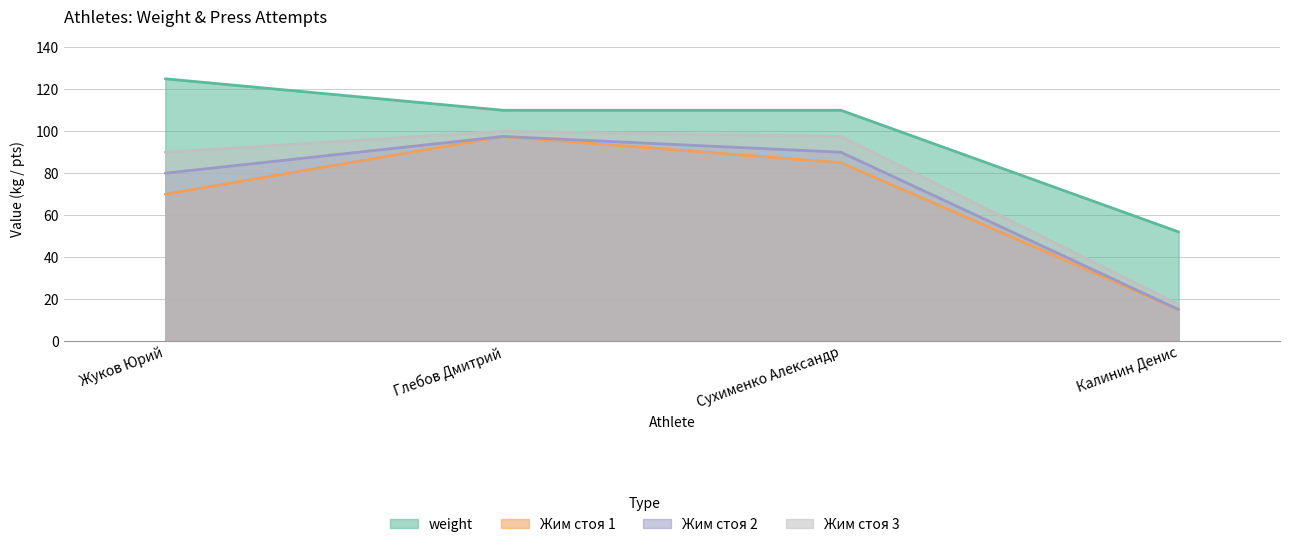

At which category does the chart reach its minimum across all series?

Калинин Денис